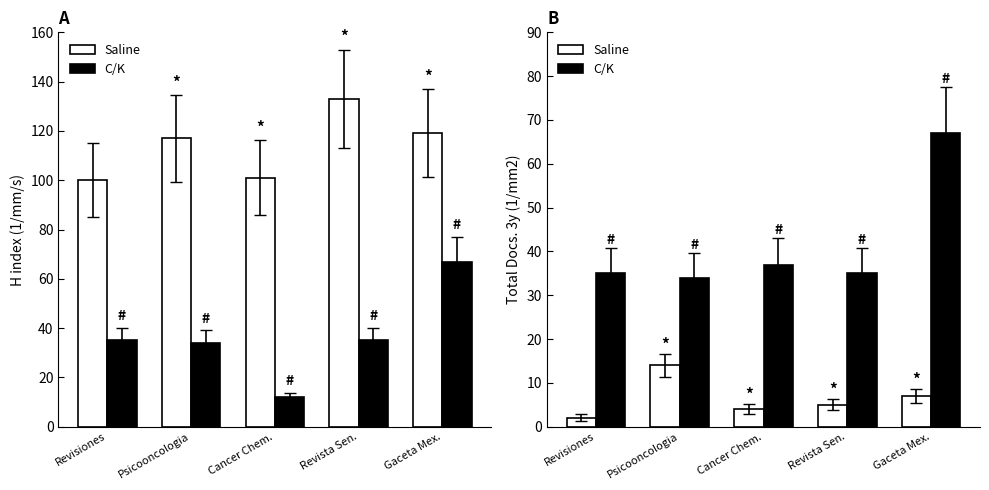

Between Cancer Chem. and Revista Sen., which is larger?

Revista Sen.